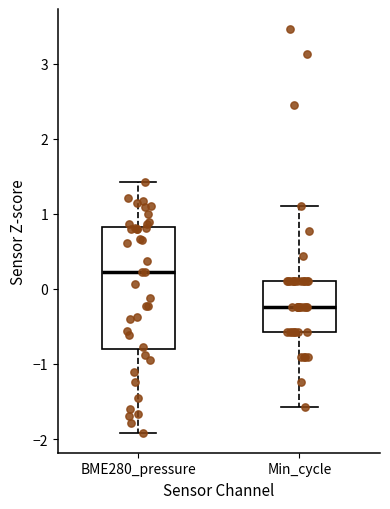

Which box's median line is the highest?

BME280_pressure